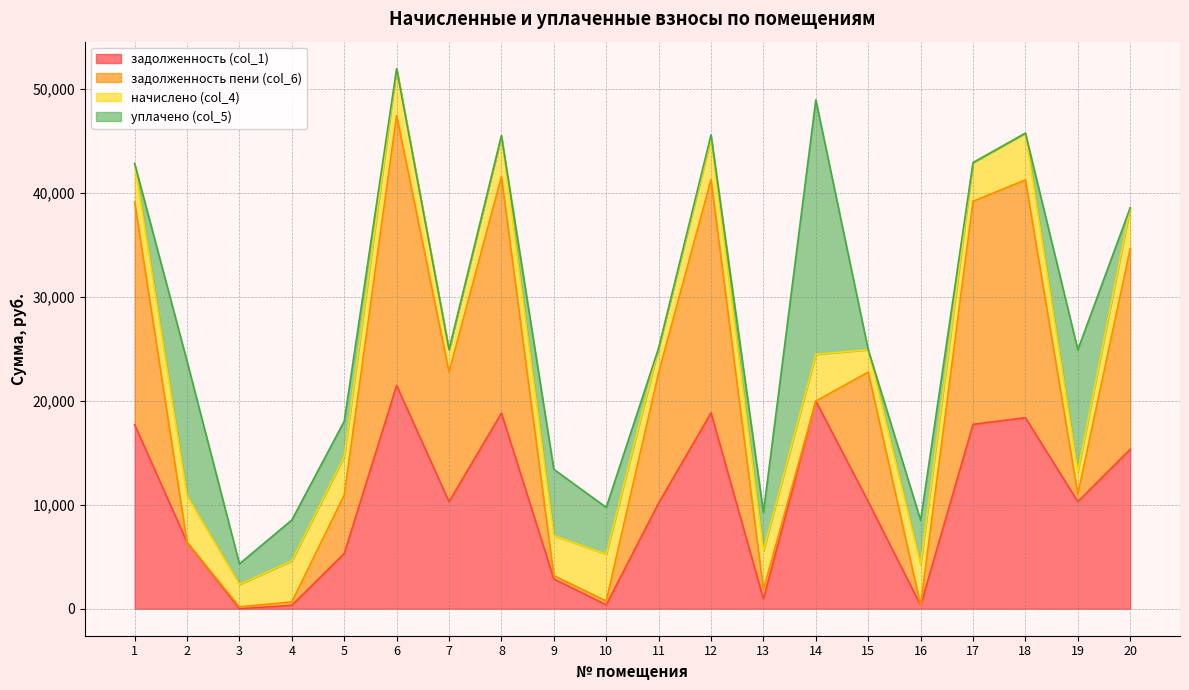

Between 20 and 15, which is larger?

20